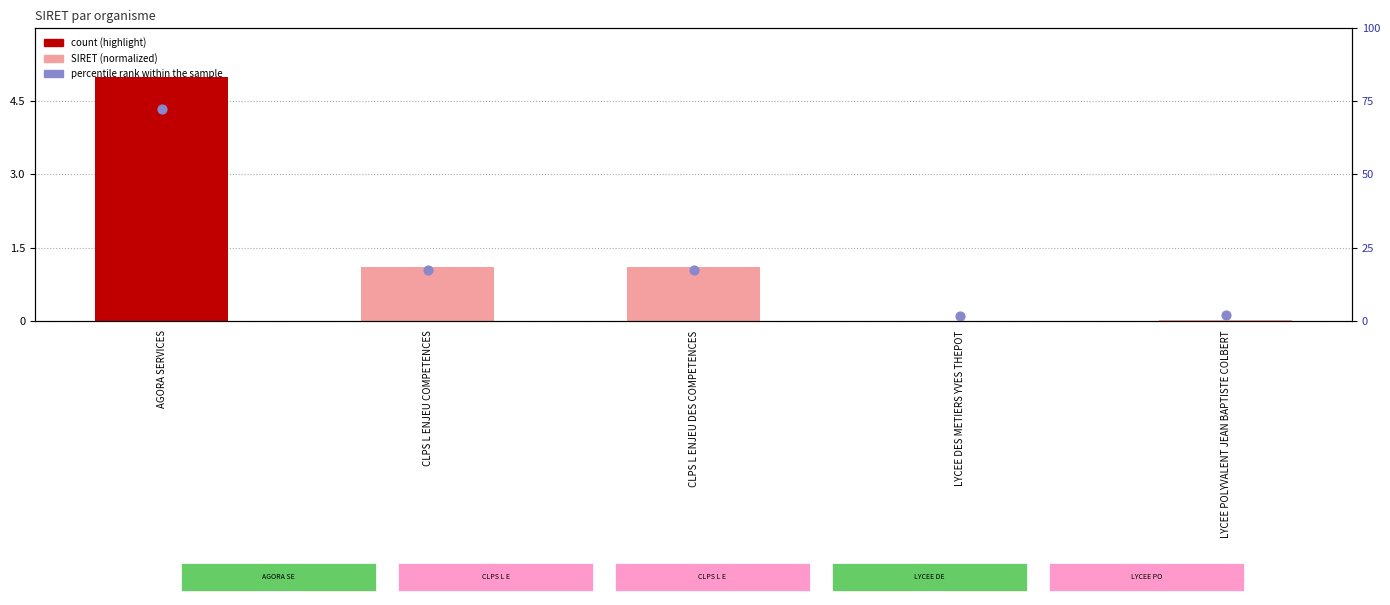

At which category is the sum across all series the highest?

AGORA SERVICES